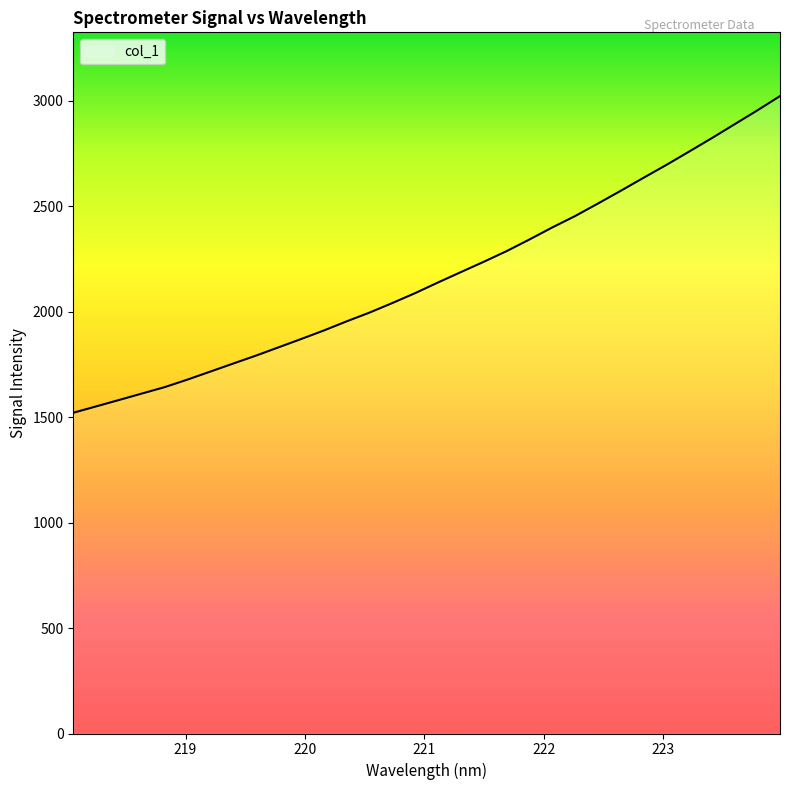

What is the minimum value shown in the chart?

1520.4